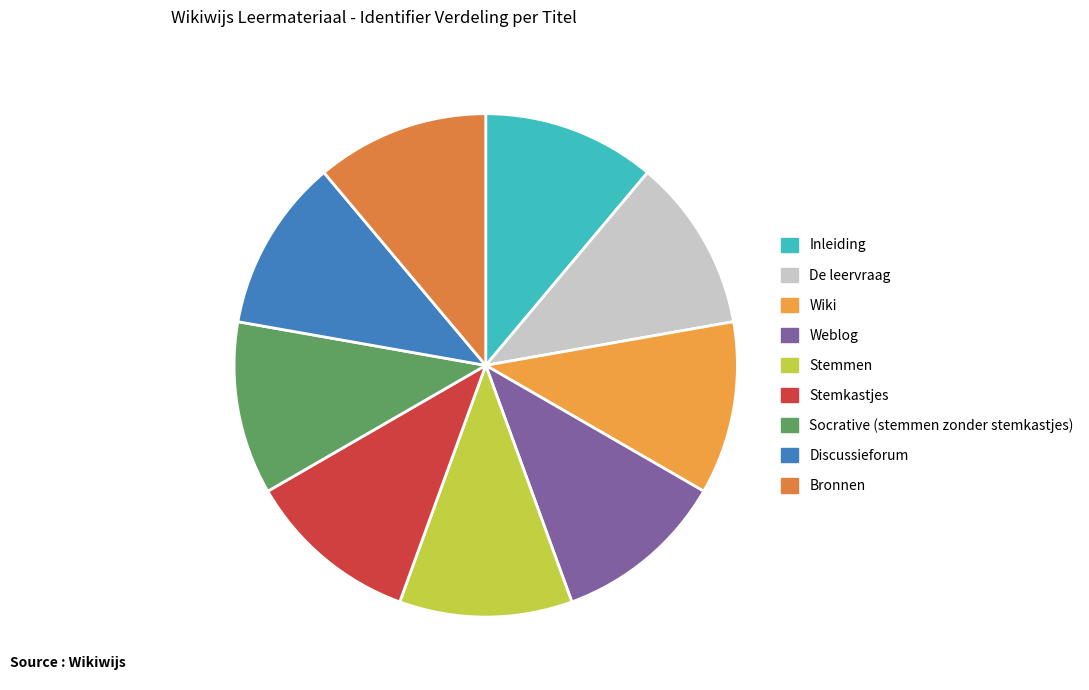

Is the sum of Discussieforum and Stemmen greater than half?

No